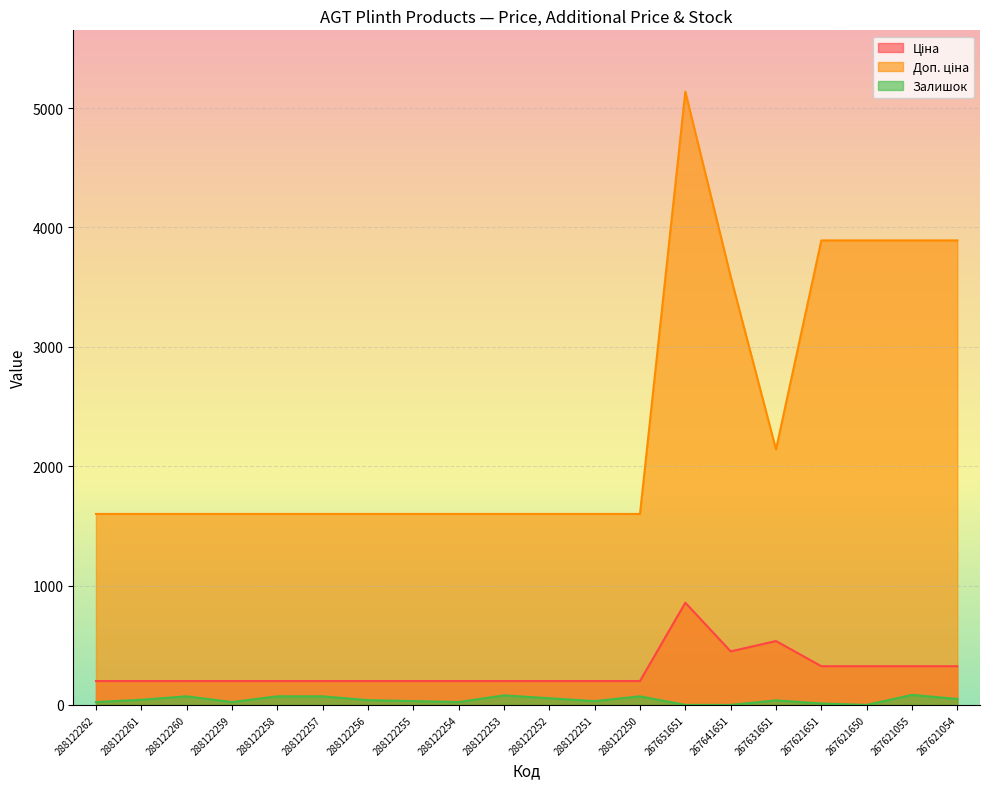

True or false: Ціна has more than 1 interior local peaks.

True